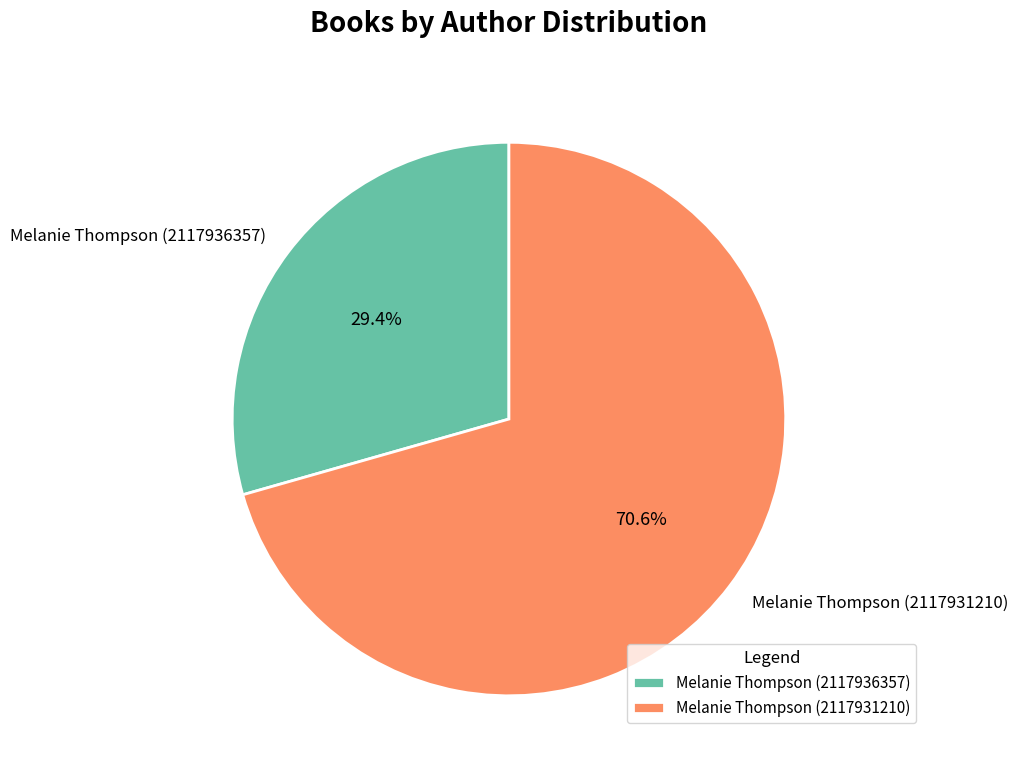

Is it true that Melanie Thompson (2117931210) is 71% of the pie?

True